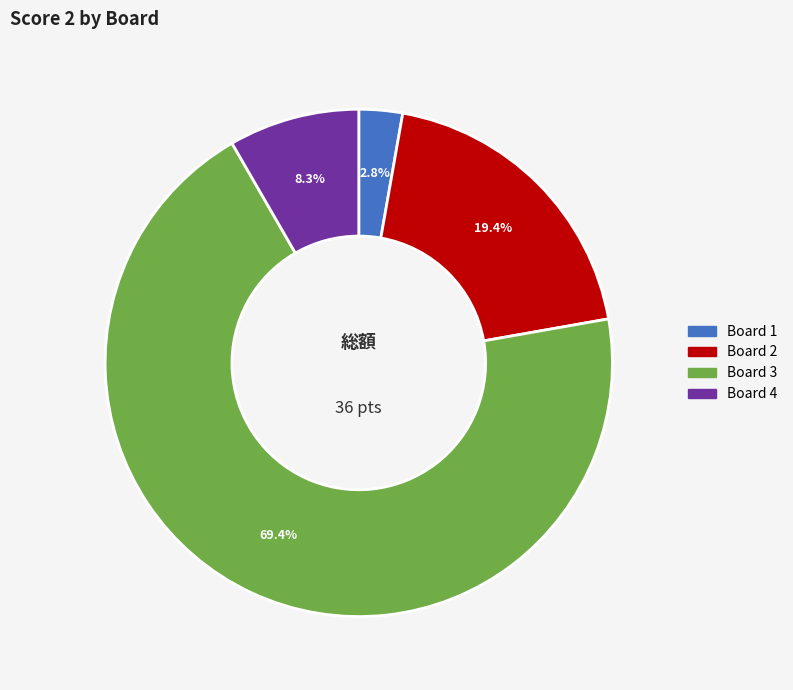

Which category accounts for the majority?

Board 3